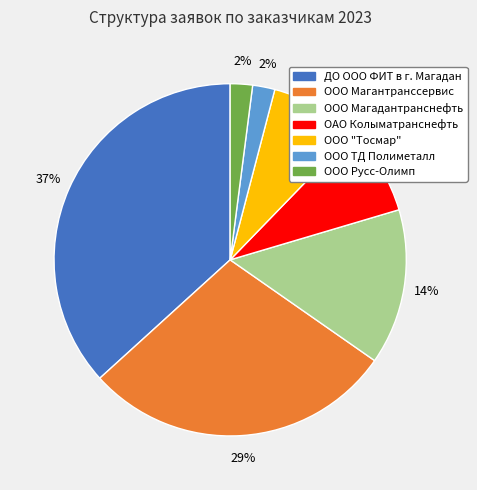

To the nearest percent, what is the average slice percentage?

14%